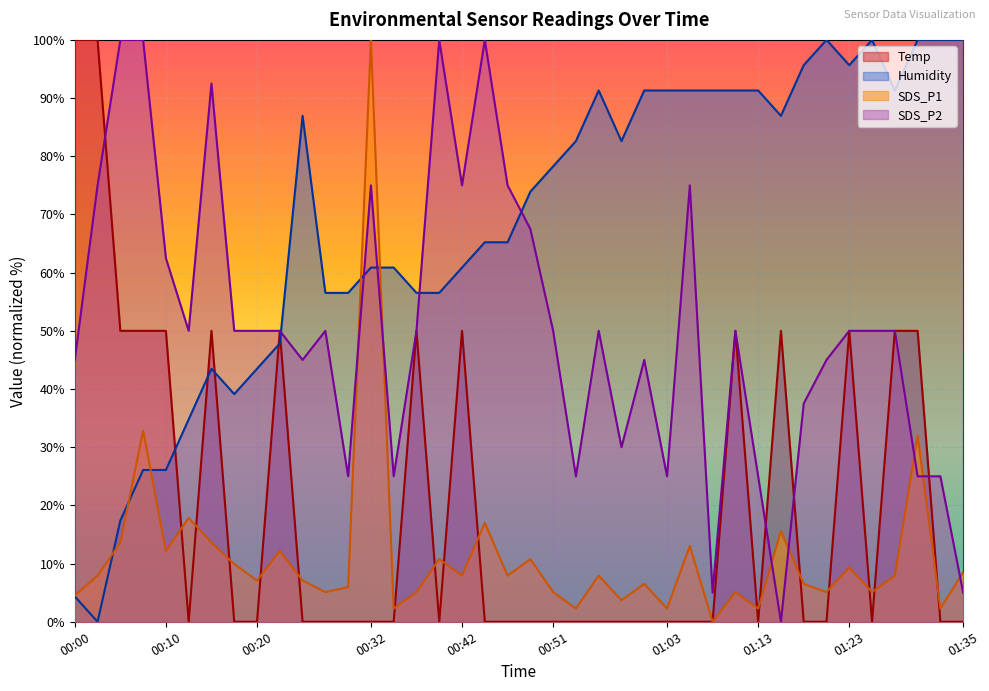

Reading left to right, extract all data points from this chart.

Temp: 00:00=100.0	00:03=100.0	00:05=50.0	00:07=50.0	00:10=50.0	00:12=0.0	00:15=50.0	00:17=0.0	00:20=0.0	00:22=50.0	00:25=0.0	00:27=0.0	00:29=0.0	00:32=0.0	00:34=0.0	00:37=50.0	00:39=0.0	00:42=50.0	00:44=0.0	00:46=0.0	00:49=0.0	00:51=0.0	00:54=0.0	00:56=0.0	00:59=0.0	01:01=0.0	01:03=0.0	01:06=0.0	01:08=0.0	01:11=50.0	01:13=0.0	01:16=50.0	01:18=0.0	01:20=0.0	01:23=50.0	01:26=0.0	01:28=50.0	01:30=50.0	01:33=0.0	01:35=0.0
Humidity: 00:00=4.3	00:03=0.0	00:05=17.4	00:07=26.1	00:10=26.1	00:12=34.8	00:15=43.5	00:17=39.1	00:20=43.5	00:22=47.8	00:25=87.0	00:27=56.5	00:29=56.5	00:32=60.9	00:34=60.9	00:37=56.5	00:39=56.5	00:42=60.9	00:44=65.2	00:46=65.2	00:49=73.9	00:51=78.3	00:54=82.6	00:56=91.3	00:59=82.6	01:01=91.3	01:03=91.3	01:06=91.3	01:08=91.3	01:11=91.3	01:13=91.3	01:16=87.0	01:18=95.7	01:20=100.0	01:23=95.7	01:26=100.0	01:28=91.3	01:30=100.0	01:33=100.0	01:35=100.0
SDS_P1: 00:00=4.5	00:03=7.9	00:05=13.6	00:07=32.9	00:10=12.2	00:12=17.8	00:15=13.6	00:17=9.9	00:20=7.1	00:22=12.2	00:25=7.1	00:27=5.1	00:29=5.9	00:32=100.0	00:34=2.3	00:37=5.1	00:39=10.8	00:42=7.9	00:44=17.0	00:46=7.9	00:49=10.8	00:51=5.1	00:54=2.3	00:56=7.9	00:59=3.7	01:01=6.5	01:03=2.3	01:06=13.0	01:08=0.0	01:11=5.1	01:13=2.3	01:16=15.6	01:18=6.5	01:20=5.1	01:23=9.3	01:26=5.1	01:28=7.9	01:30=32.0	01:33=2.3	01:35=8.5
SDS_P2: 00:00=45.0	00:03=75.0	00:05=100.0	00:07=100.0	00:10=62.5	00:12=50.0	00:15=92.5	00:17=50.0	00:20=50.0	00:22=50.0	00:25=45.0	00:27=50.0	00:29=25.0	00:32=75.0	00:34=25.0	00:37=50.0	00:39=100.0	00:42=75.0	00:44=100.0	00:46=75.0	00:49=67.5	00:51=50.0	00:54=25.0	00:56=50.0	00:59=30.0	01:01=45.0	01:03=25.0	01:06=75.0	01:08=5.0	01:11=50.0	01:13=25.0	01:16=0.0	01:18=37.5	01:20=45.0	01:23=50.0	01:26=50.0	01:28=50.0	01:30=25.0	01:33=25.0	01:35=5.0